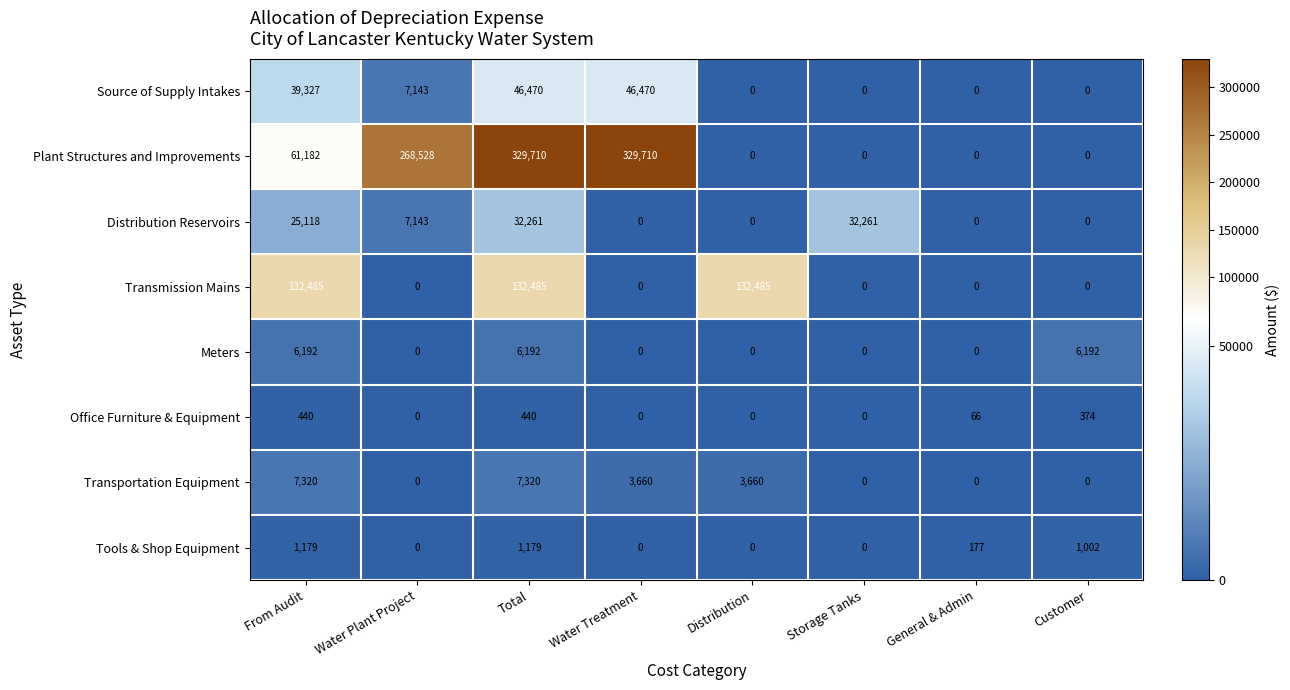

How many Distribution Reservoirs values are between 0 and 32261?

8